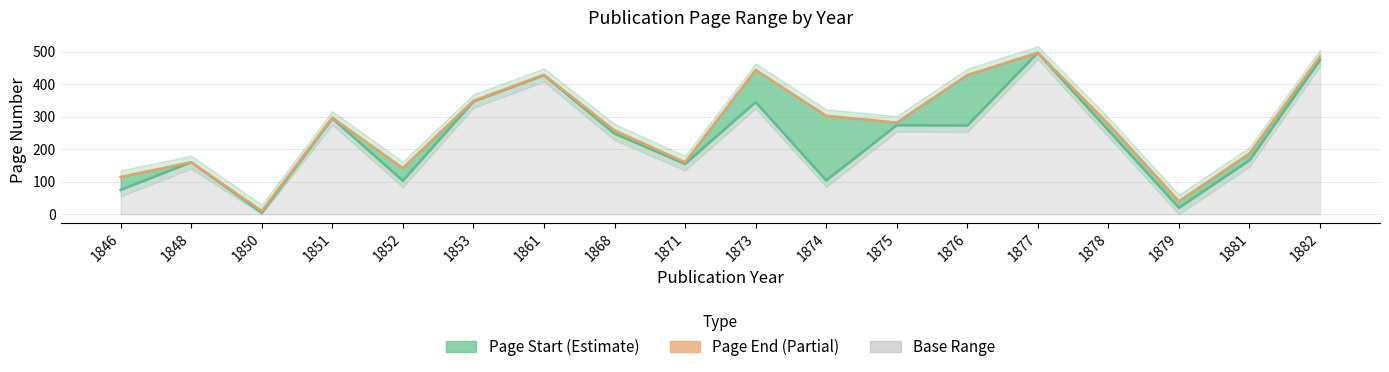

Rank the series by their maximum value, from lowest to highest.

Page Start, Page End